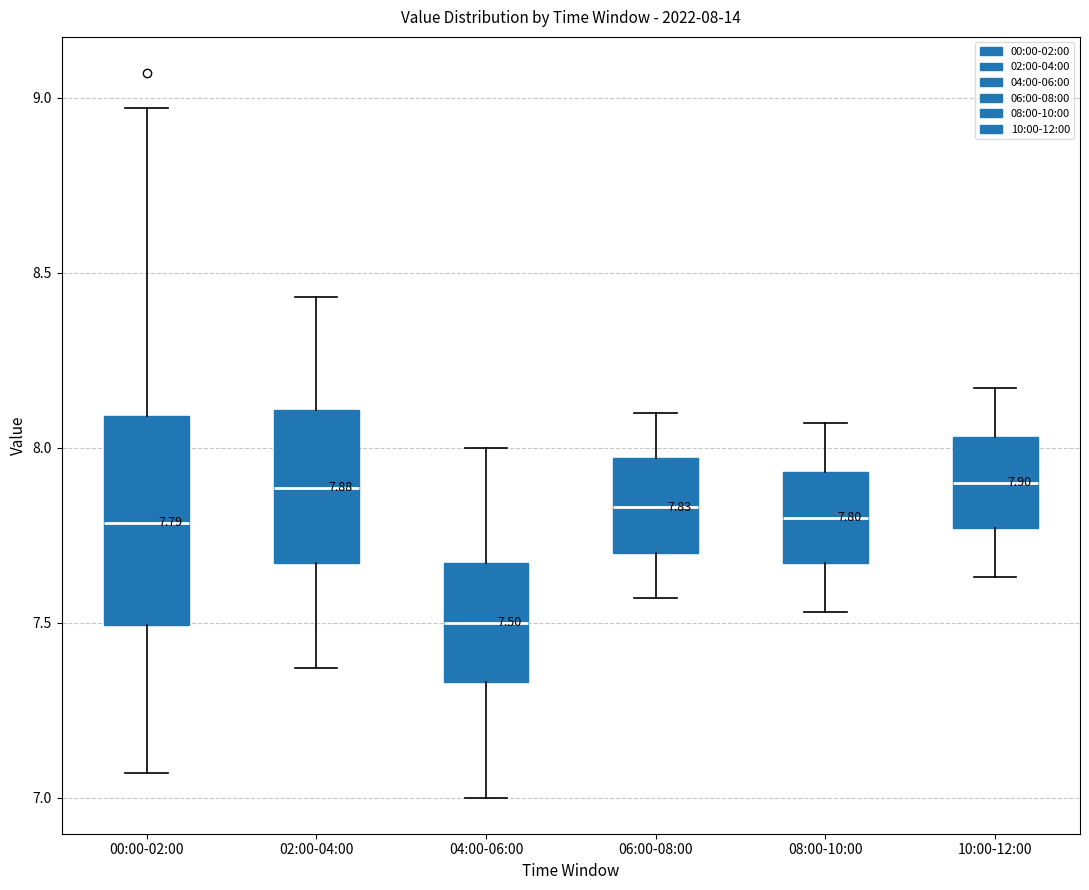

Which box's median line is the lowest?

04:00-06:00